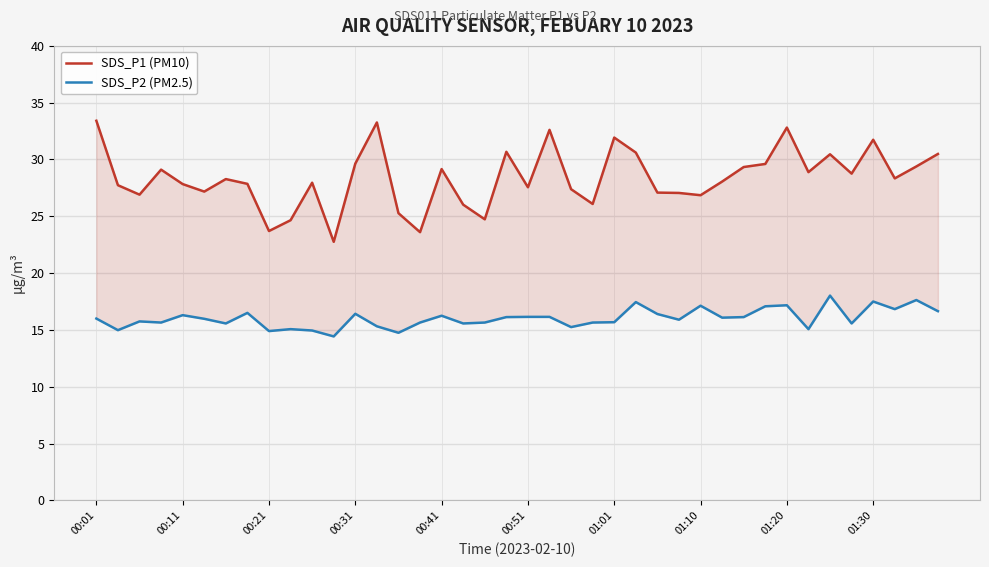

True or false: SDS_P2 (PM2.5) and SDS_P1 (PM10) cross at least once.

False